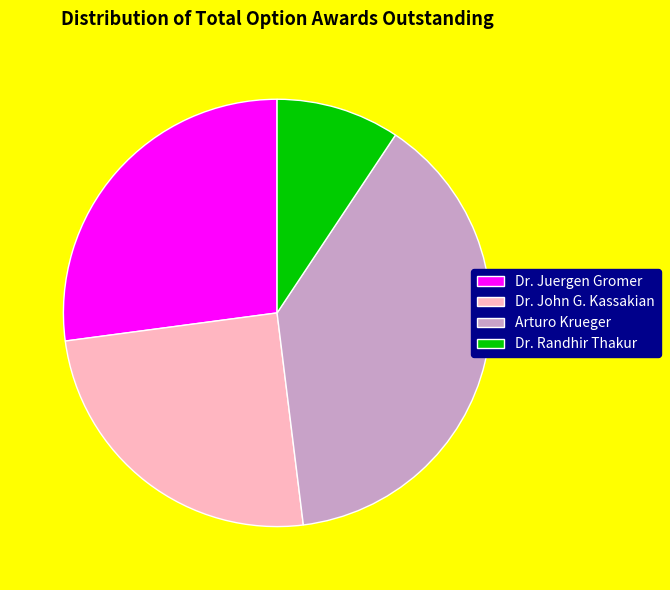

How many segments does this pie chart have?

4